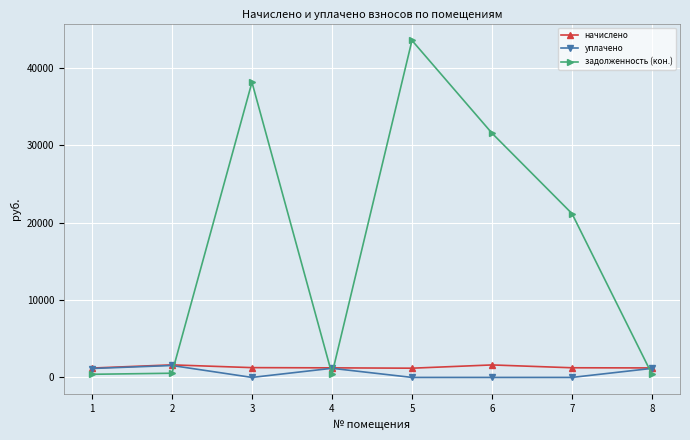

Where is the first local maximum for задолженность (кон.)?

3